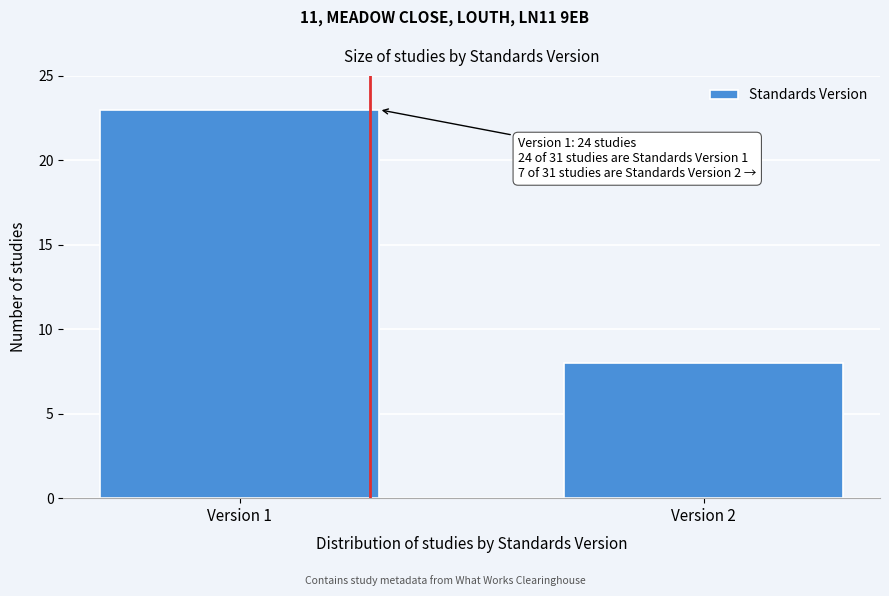

Reading left to right, transcribe all the data shown in this chart.

23	8